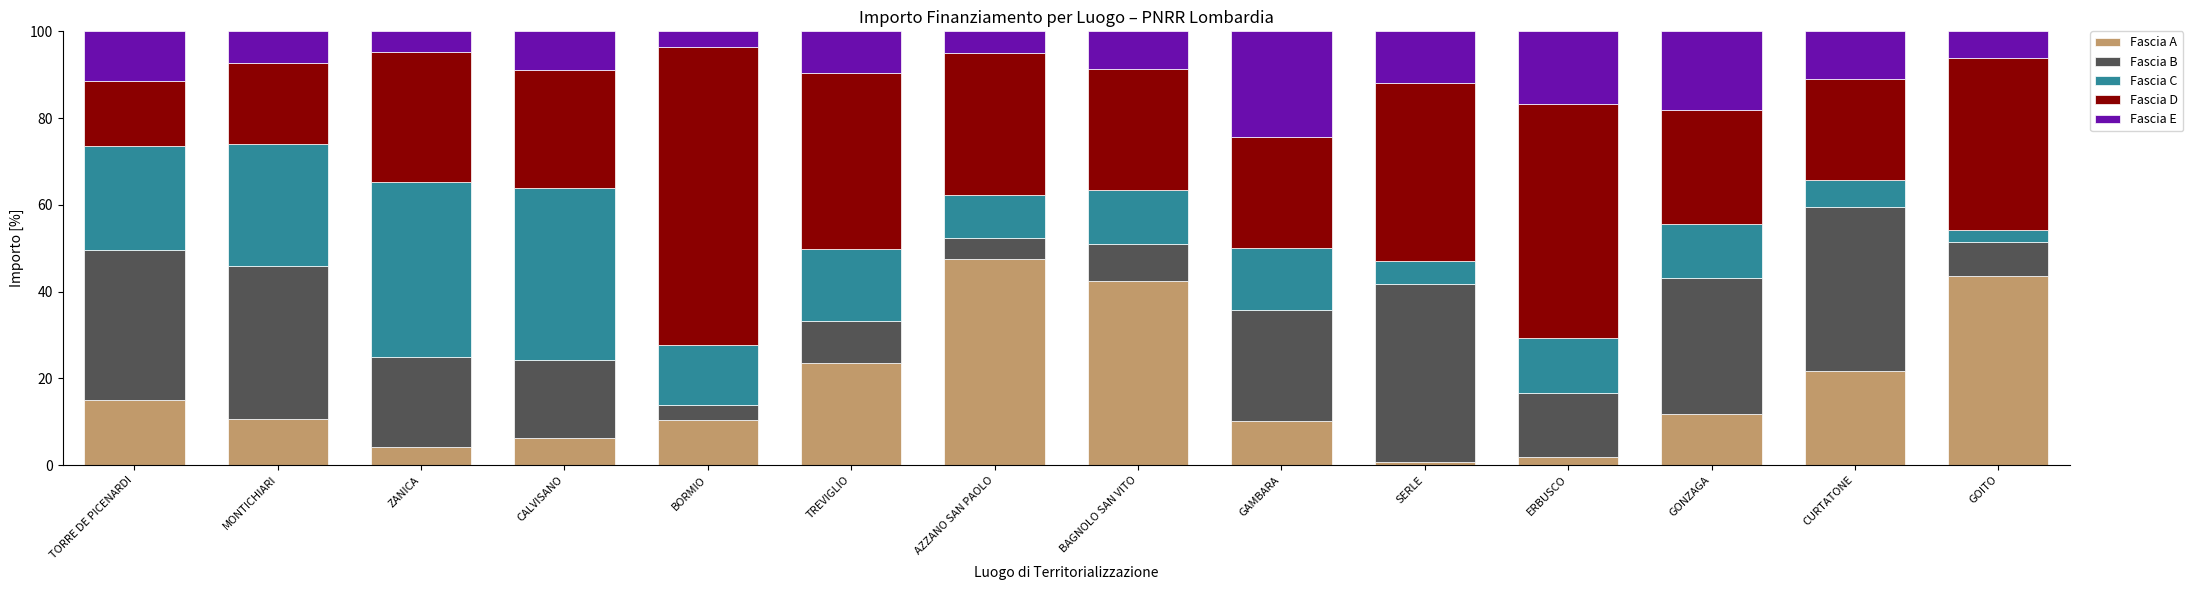

What is the maximum value for Fascia A?

47.5